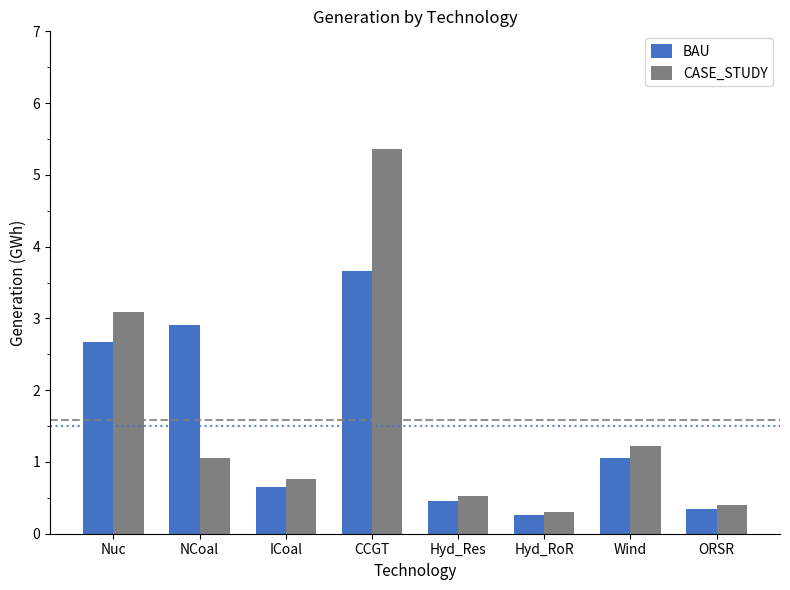

At which label does BAU first exceed 1?

Nuc